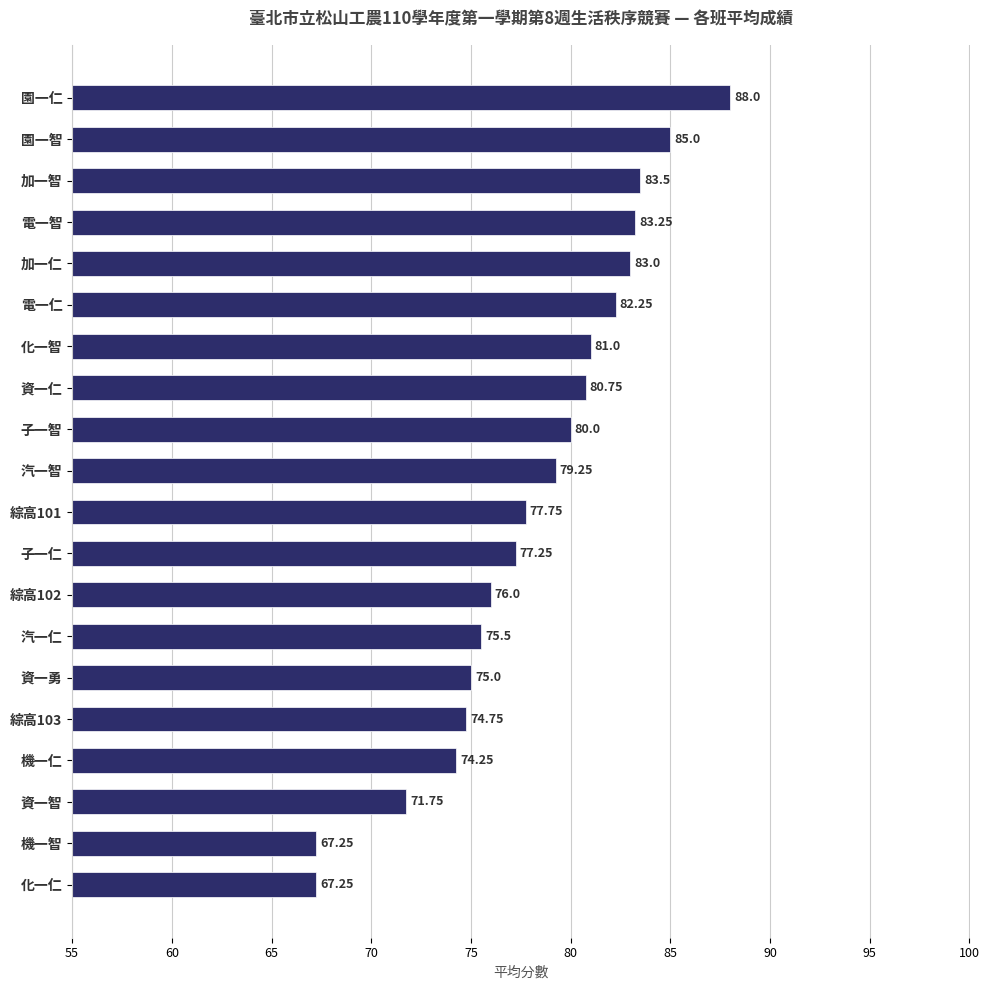

What is the average value?

78.1